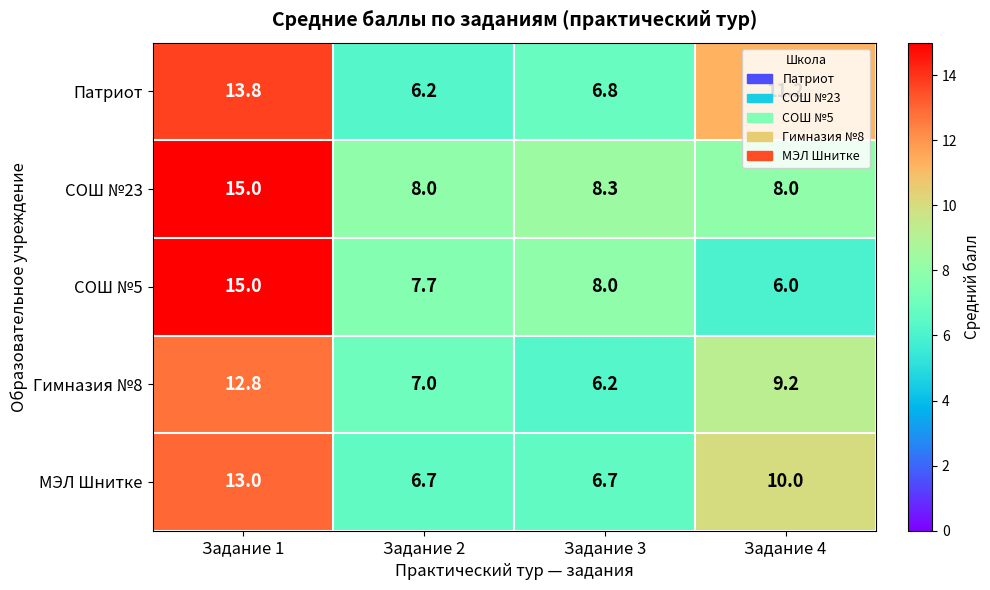

At which label is Патриот closest to 10?

Задание 4